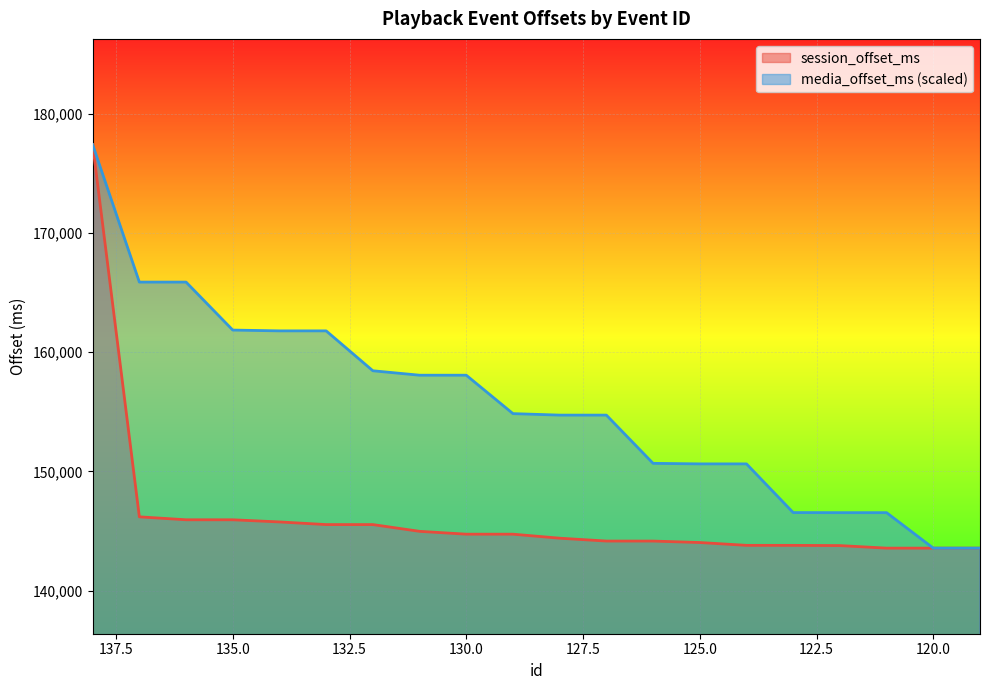

True or false: media_offset_ms and session_offset_ms intersect in this chart.

False